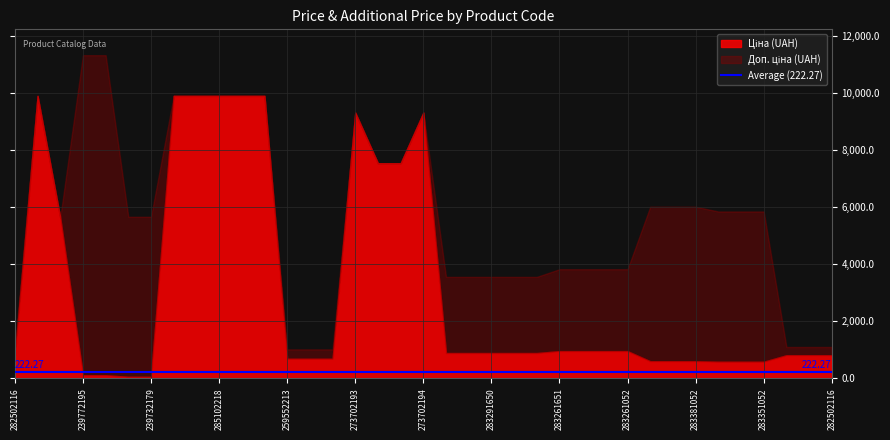

Is it true that Ціна equals 2852.8 at 9?

False